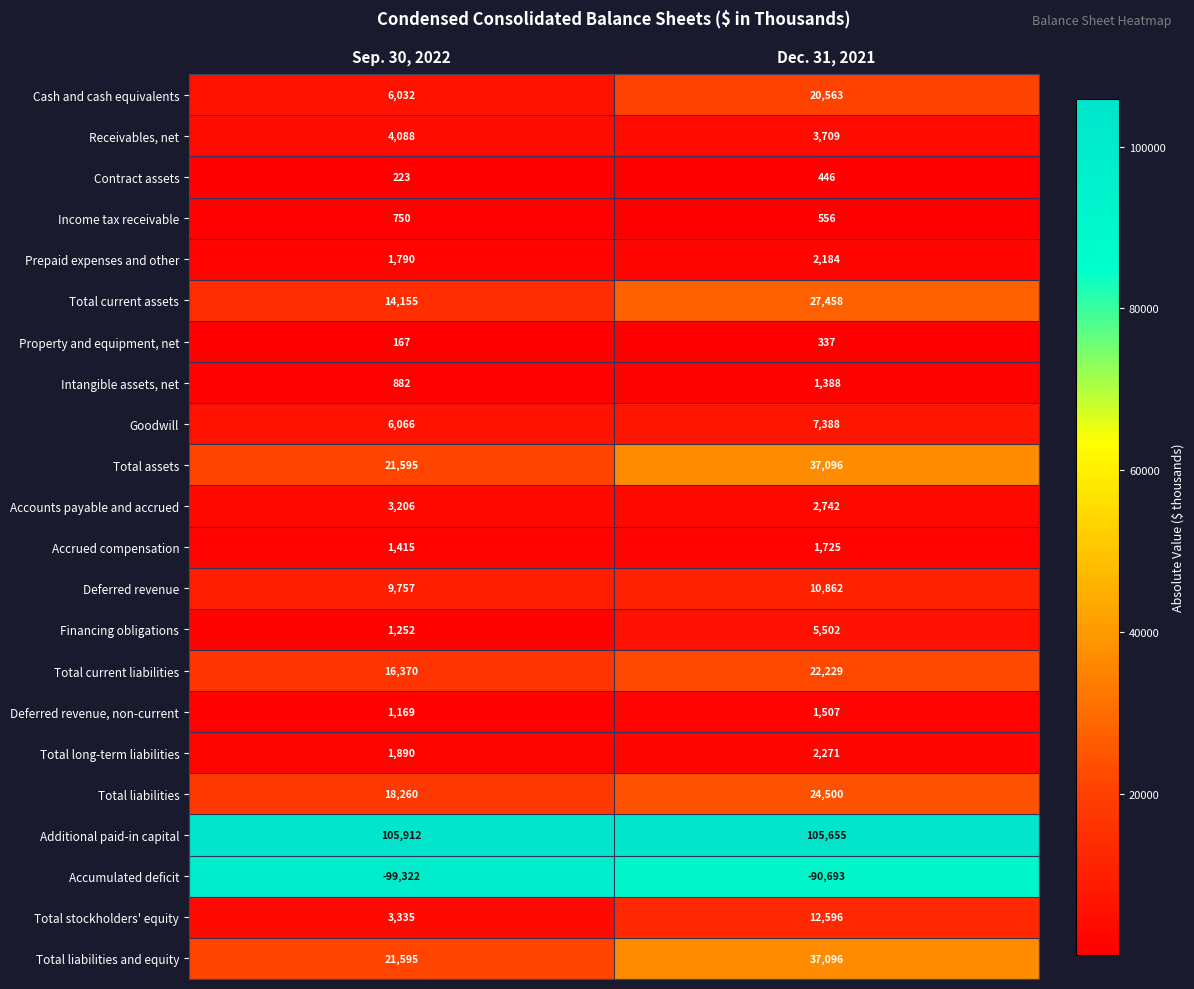

Is the value of Deferred revenue at Dec. 31, 2021 greater than the value of Total assets at Sep. 30, 2022?

No